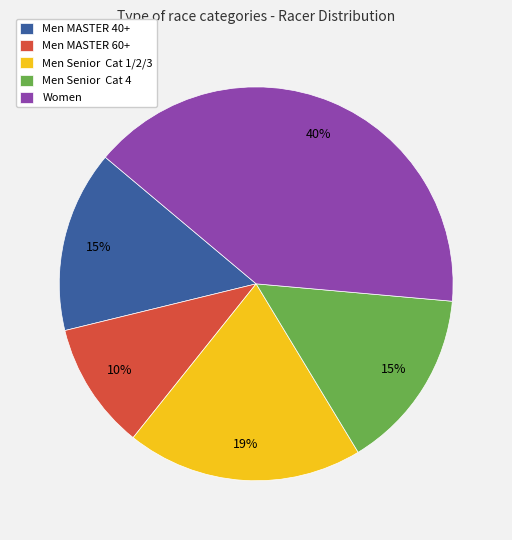

Which slice is the largest?

Women